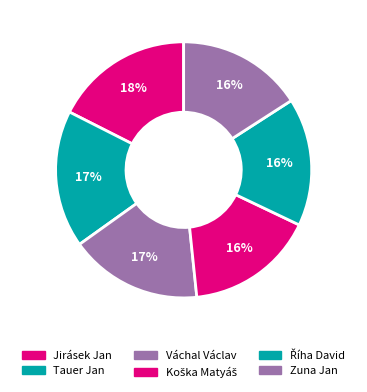

Is Jirásek Jan the majority of the pie?

No